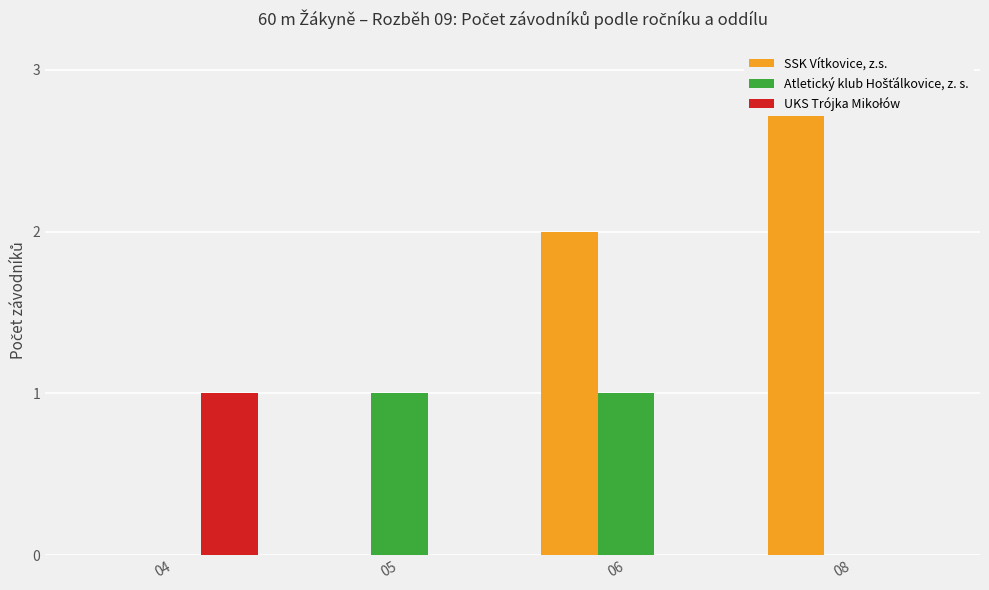

How many Atletický klub Hošťálkovice, z. s. values are between 0 and 1?

4